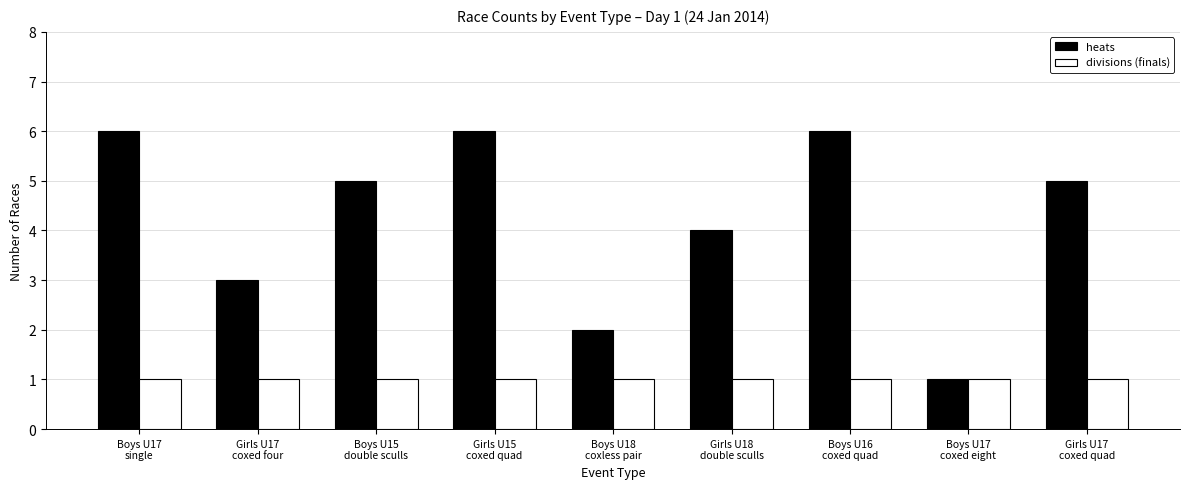

What is the smallest value displayed?

1